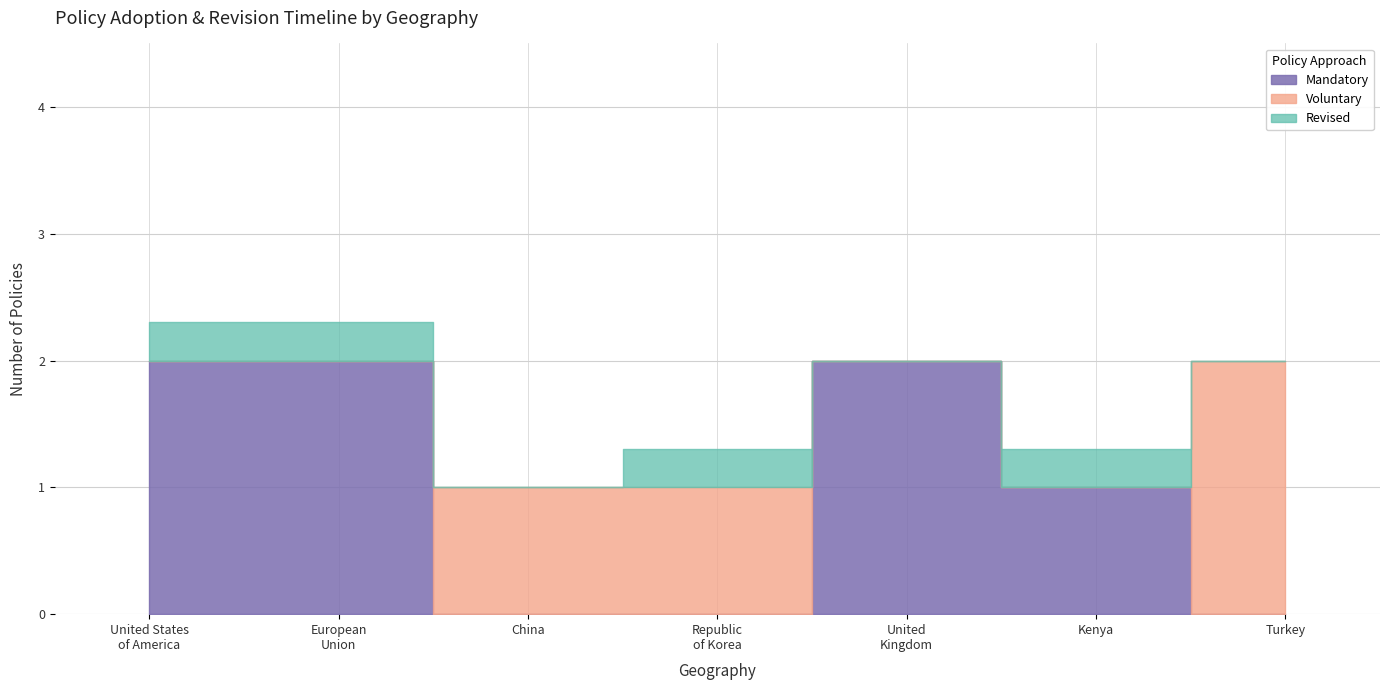

Which series has the widest spread of values?

Voluntary